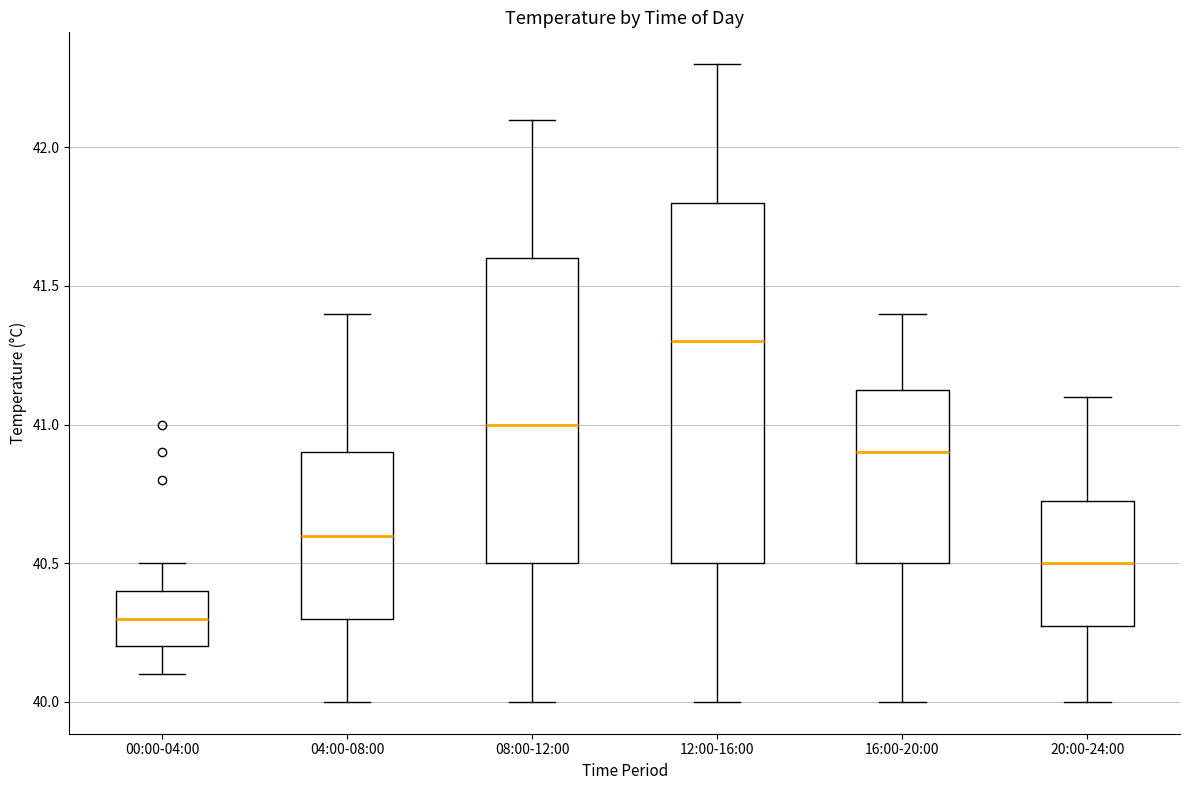

Comparing the boxes themselves (not the whiskers), which one is the tallest?

12:00-16:00